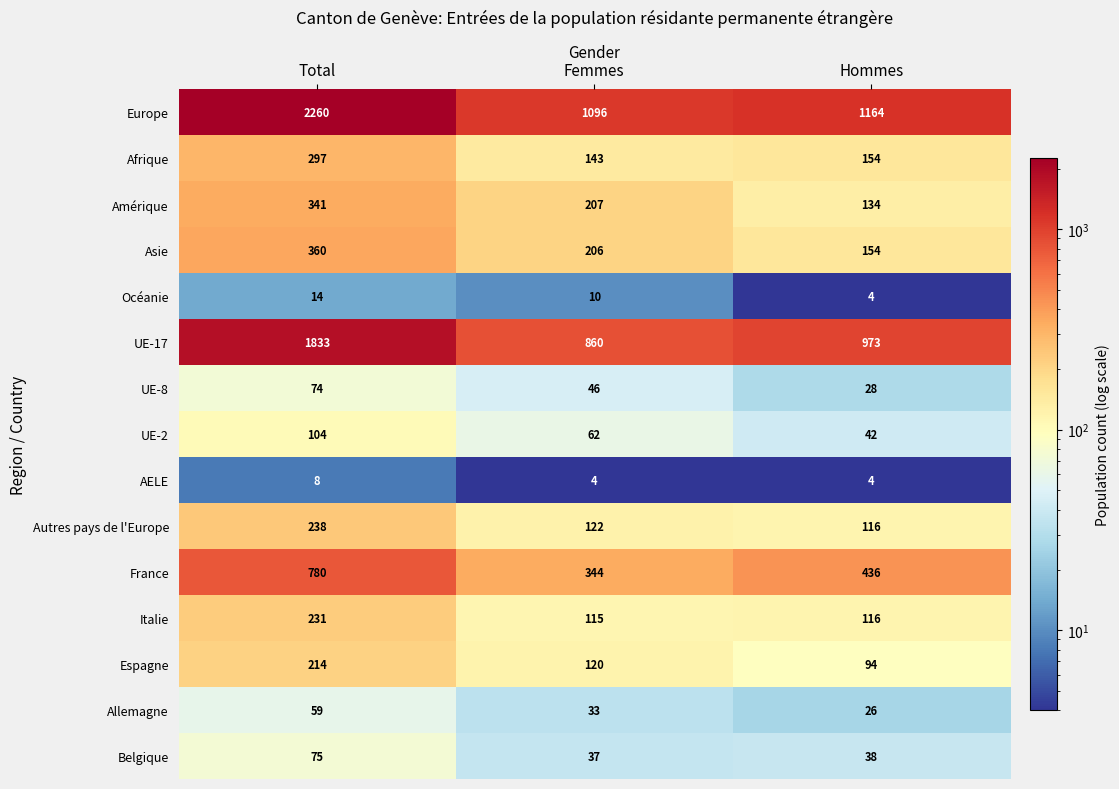

What is the maximum value shown in the chart?

2260